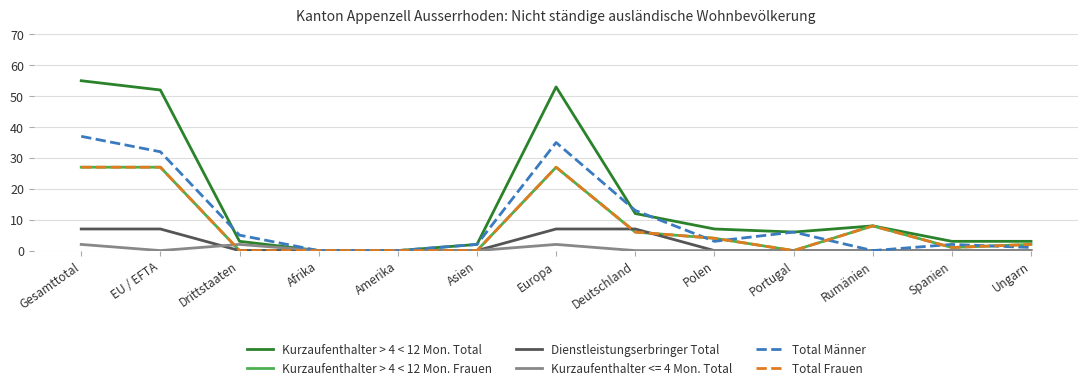

Is it true that Kurzaufenthalter > 4 < 12 Mon. Total equals 20 at Afrika?

False